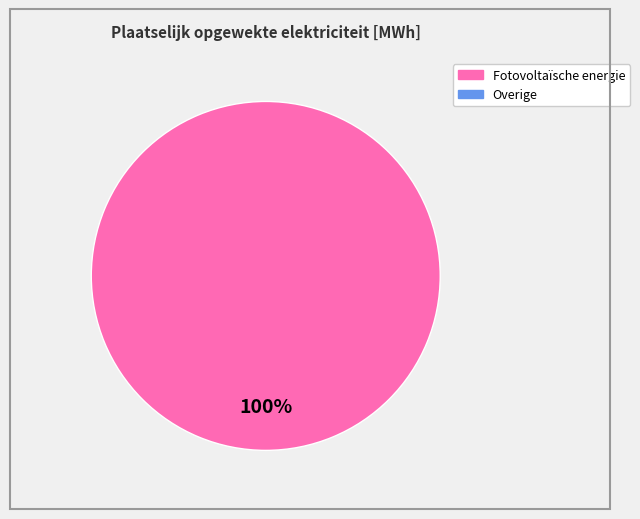

Is there a majority slice in this chart?

Yes